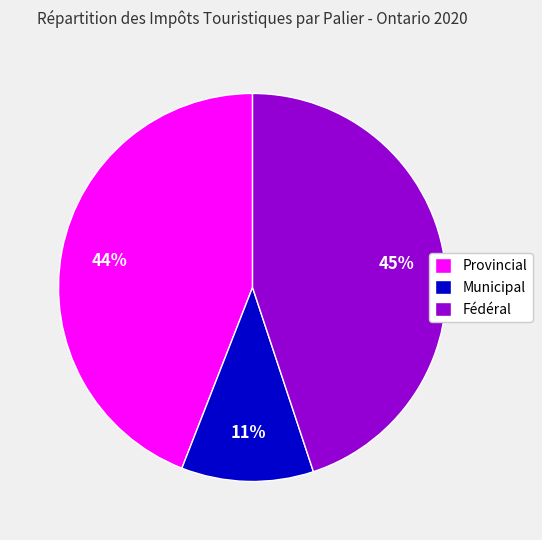

To the nearest percent, what portion does Fédéral represent?

45%